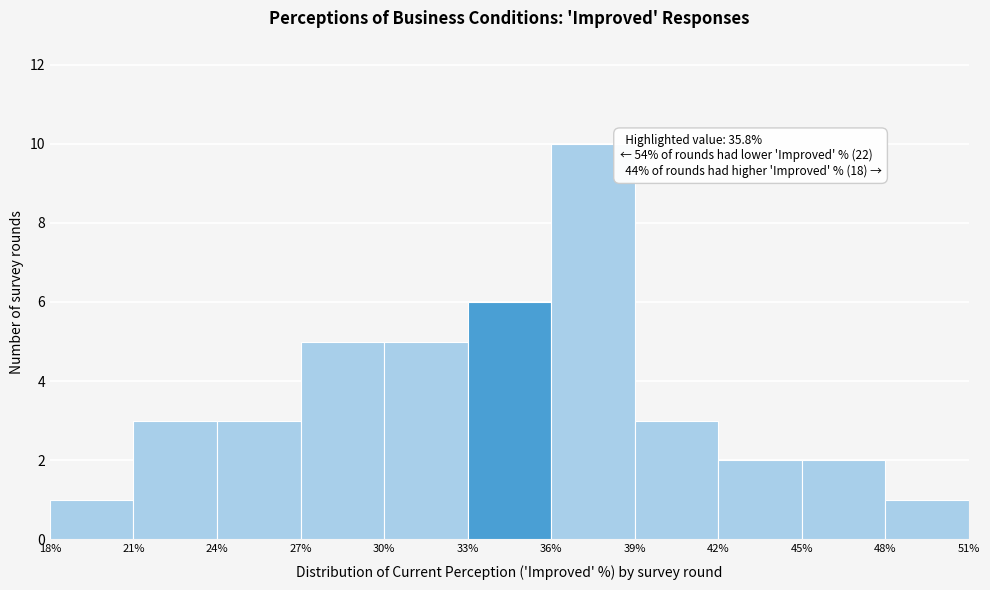

Over which range of the x-axis is the bar tallest?

36% to 39%